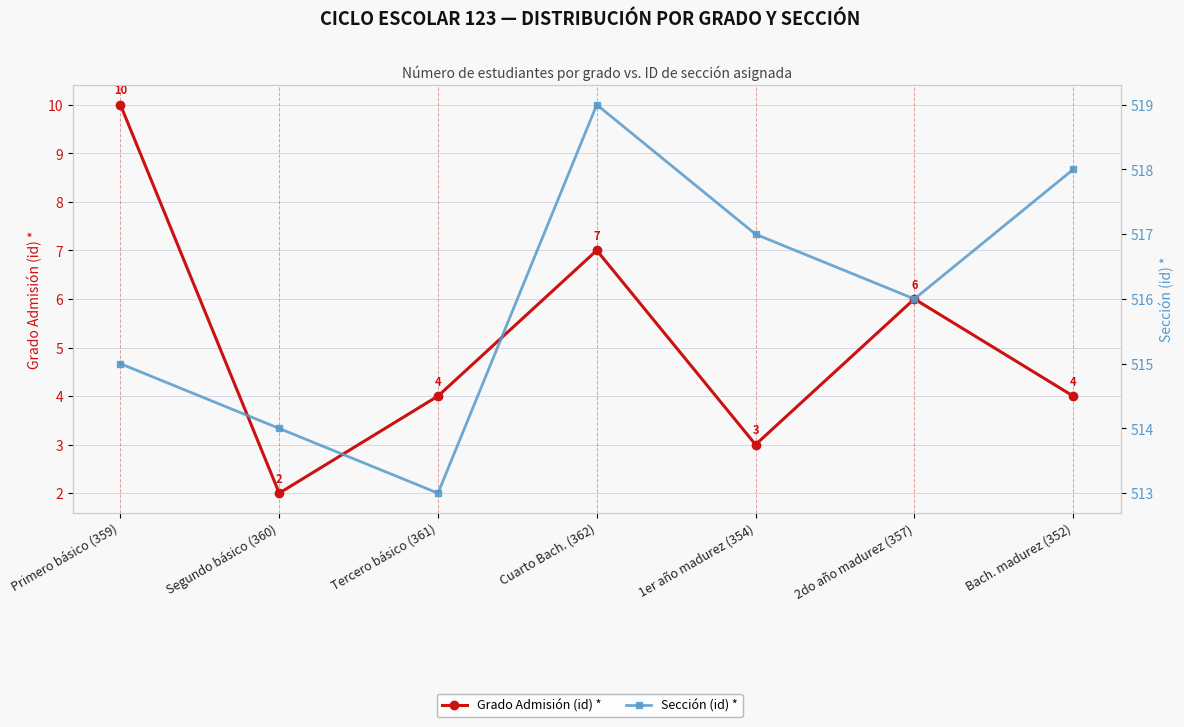

What are all the series names shown in the legend?

Grado Admisión (id) *, Sección (id) *